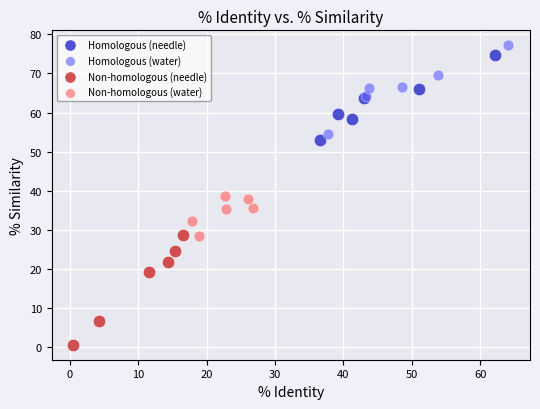

Which series reaches the minimum Y coordinate?

Non-homologous (needle)